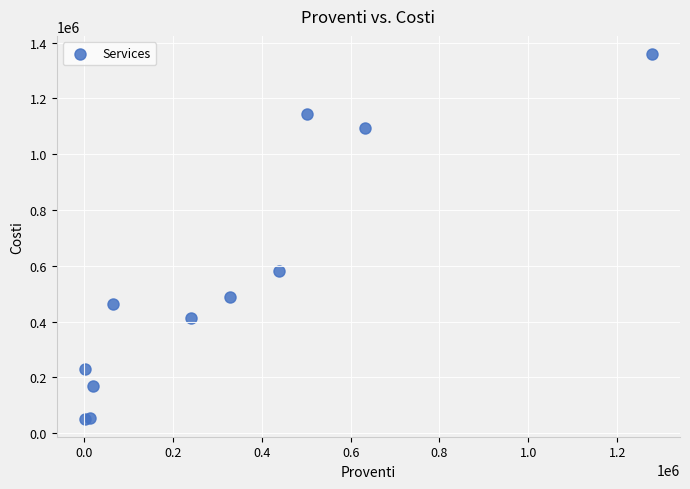

What Y value in the scatter plot is closest to 705654?

581853.3